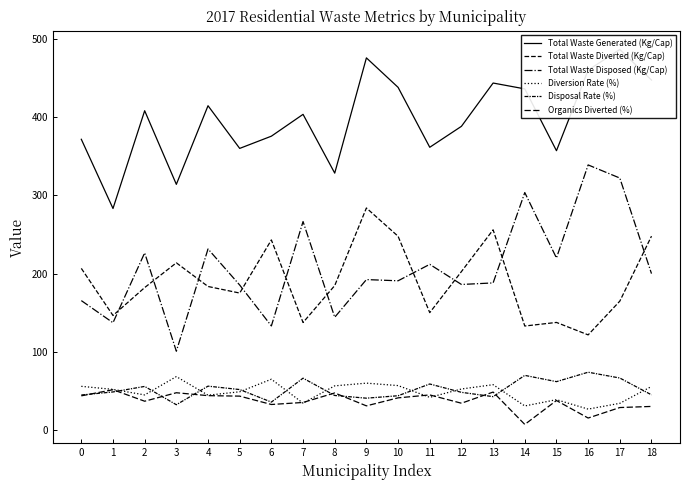

Is it true that Organics Diverted (%) equals 14.9 at 16?

True